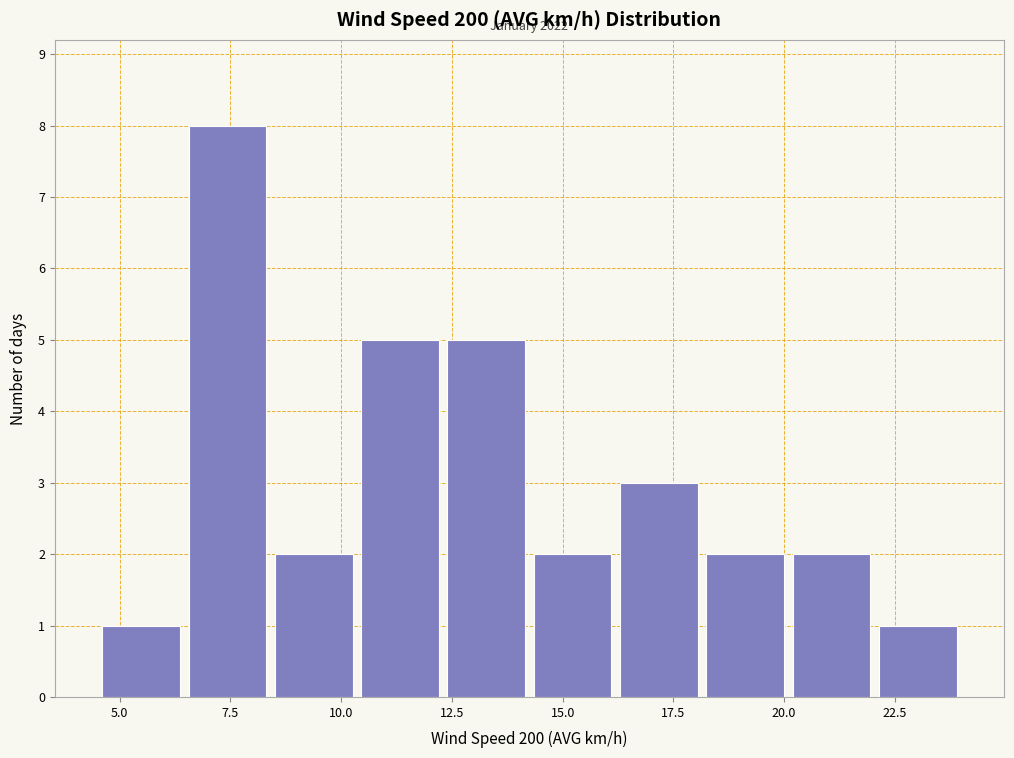

Read against the x-axis, roughly where is the centre of the tallest bar?

7.5